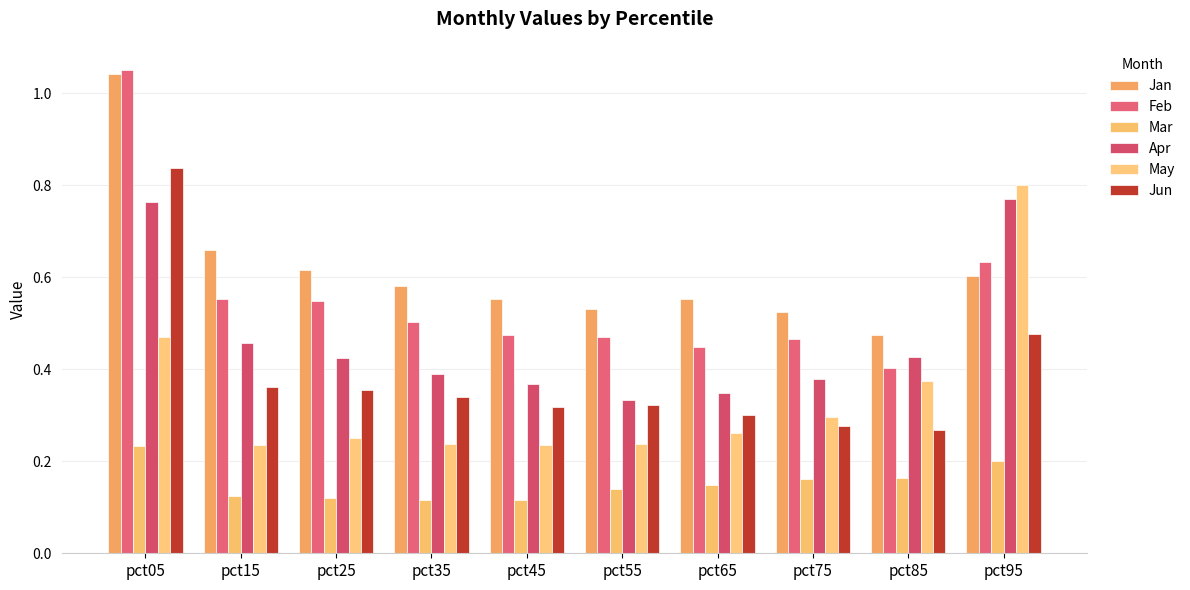

Reading left to right, transcribe all the data shown in this chart.

Jan: 1.0	0.7	0.6	0.6	0.6	0.5	0.6	0.5	0.5	0.6
Feb: 1.1	0.6	0.5	0.5	0.5	0.5	0.4	0.5	0.4	0.6
Mar: 0.2	0.1	0.1	0.1	0.1	0.1	0.1	0.2	0.2	0.2
Apr: 0.8	0.5	0.4	0.4	0.4	0.3	0.3	0.4	0.4	0.8
May: 0.5	0.2	0.2	0.2	0.2	0.2	0.3	0.3	0.4	0.8
Jun: 0.8	0.4	0.4	0.3	0.3	0.3	0.3	0.3	0.3	0.5